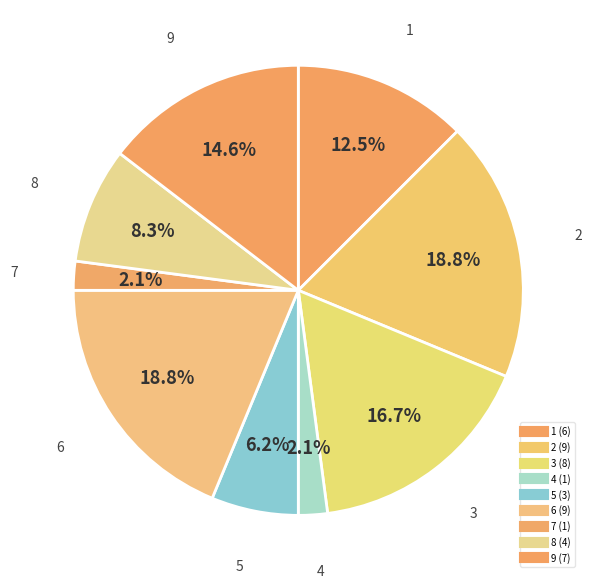

How many slices are in this pie chart?

9